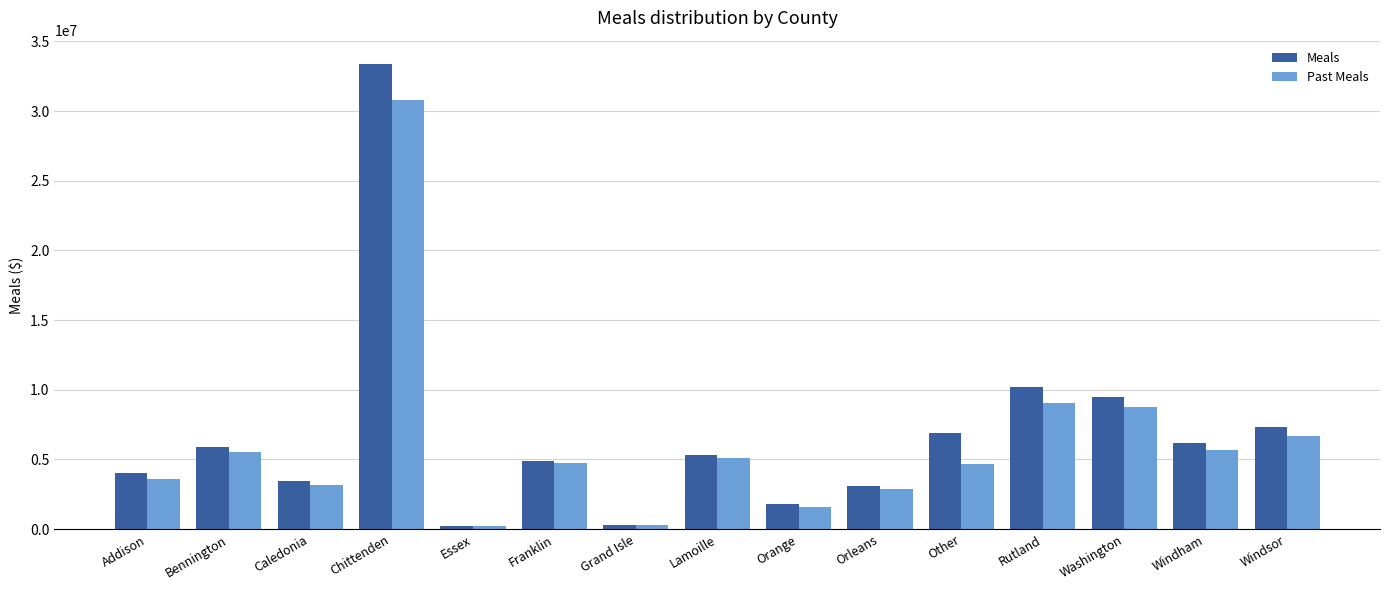

Are the bars grouped side by side (vs. stacked)?

Yes